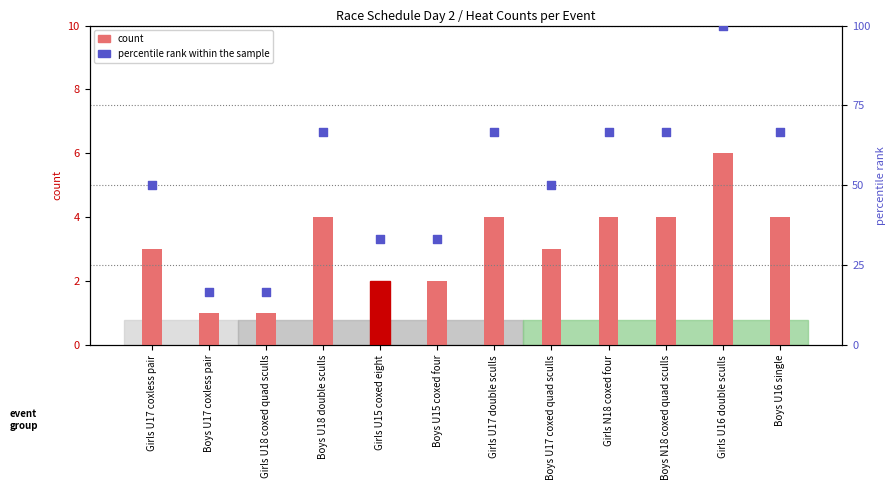

Which series reaches the maximum Y coordinate?

percentile rank within the sample